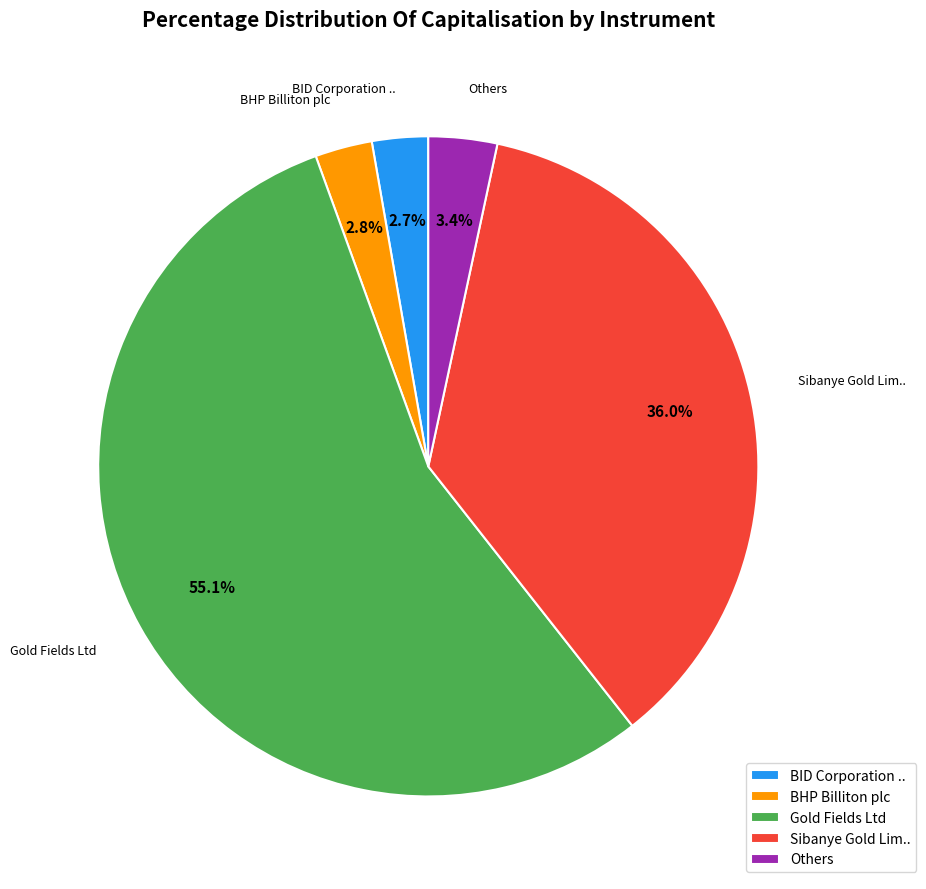

Does any single category account for the majority?

Yes